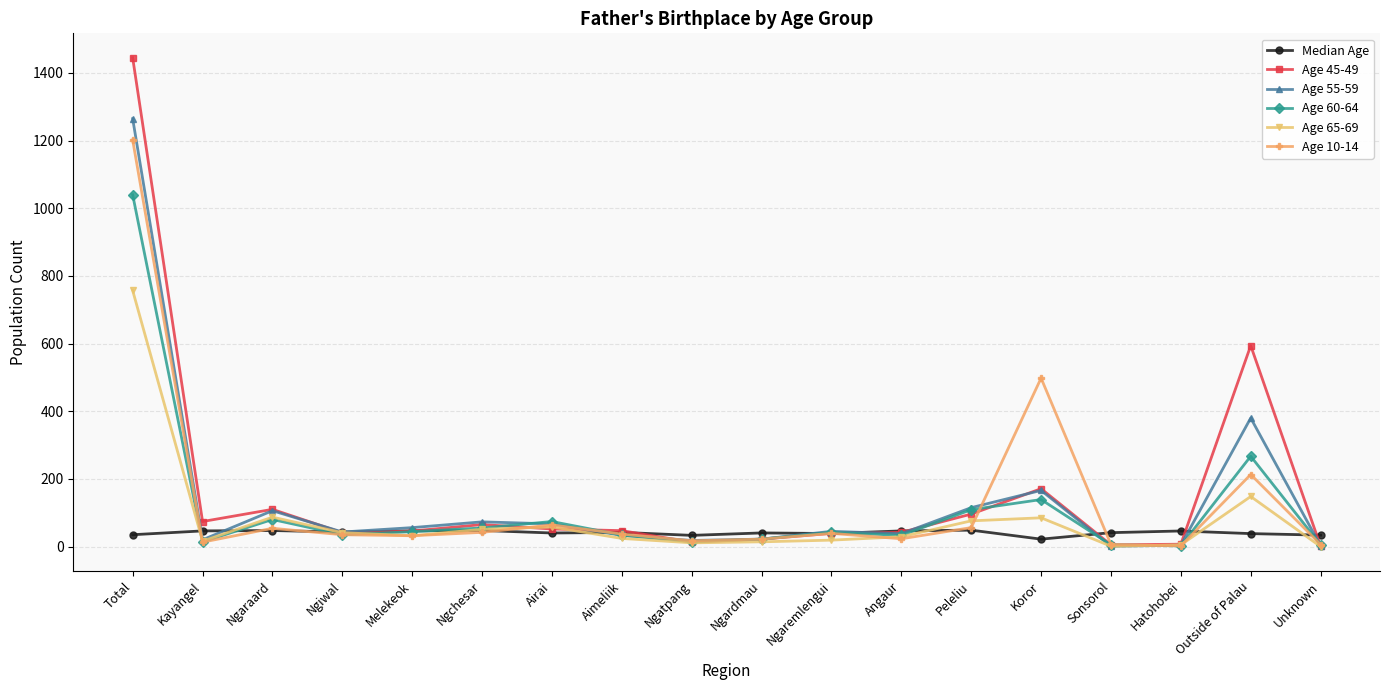

What is the difference between the highest and lowest values at Total?

1410.0